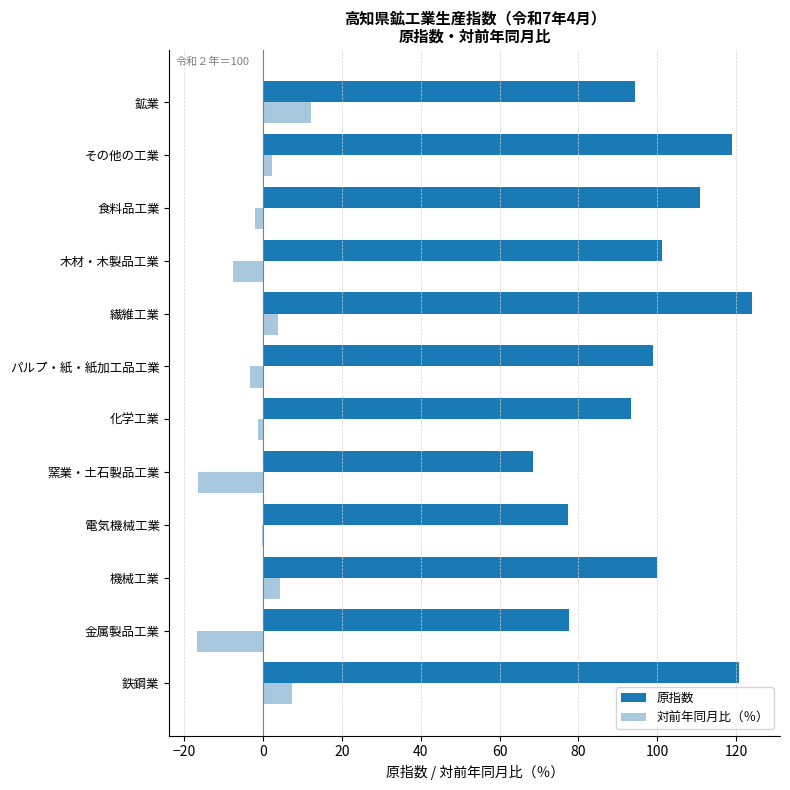

Is it true that 原指数 equals 161.0 at パルプ・紙・紙加工品工業?

False